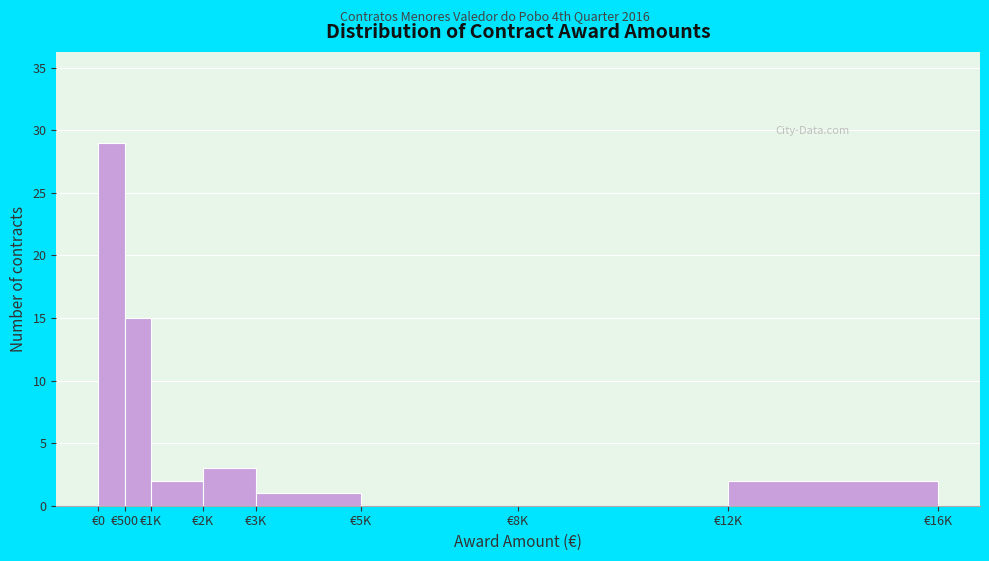

Reading left to right, extract all data points from this chart.

€0=29	€500=15	€1K=2	€2K=3	€3K=1	€5K=0	€8K=0	€12K=2